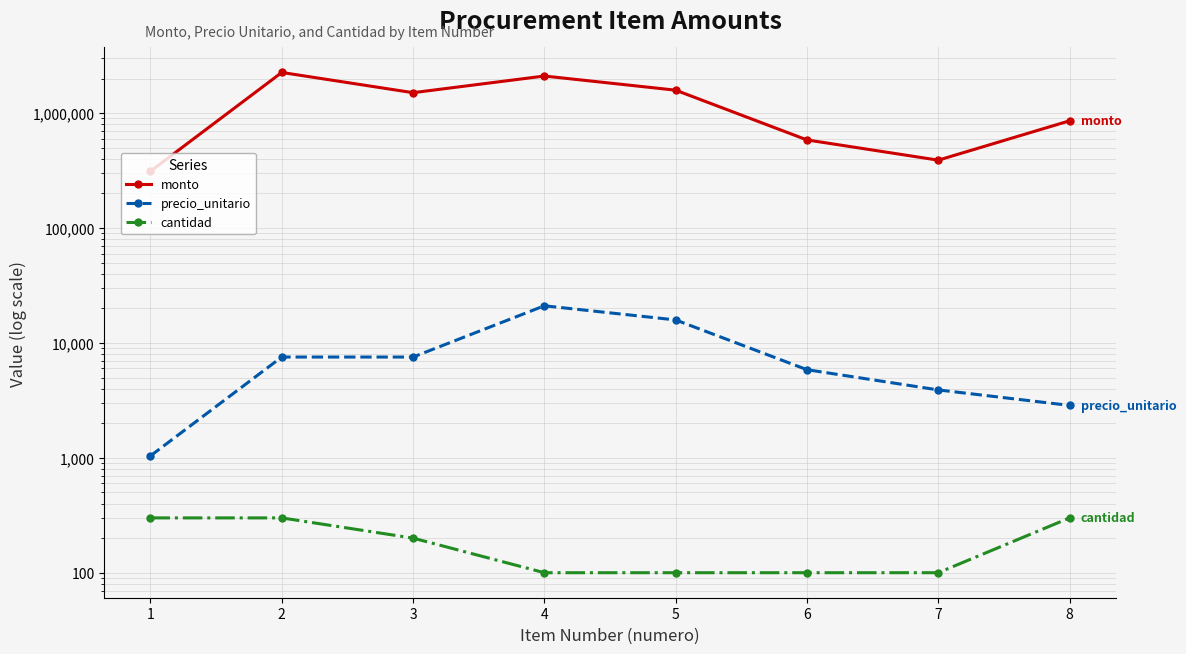

How many lines are shown in the chart?

3